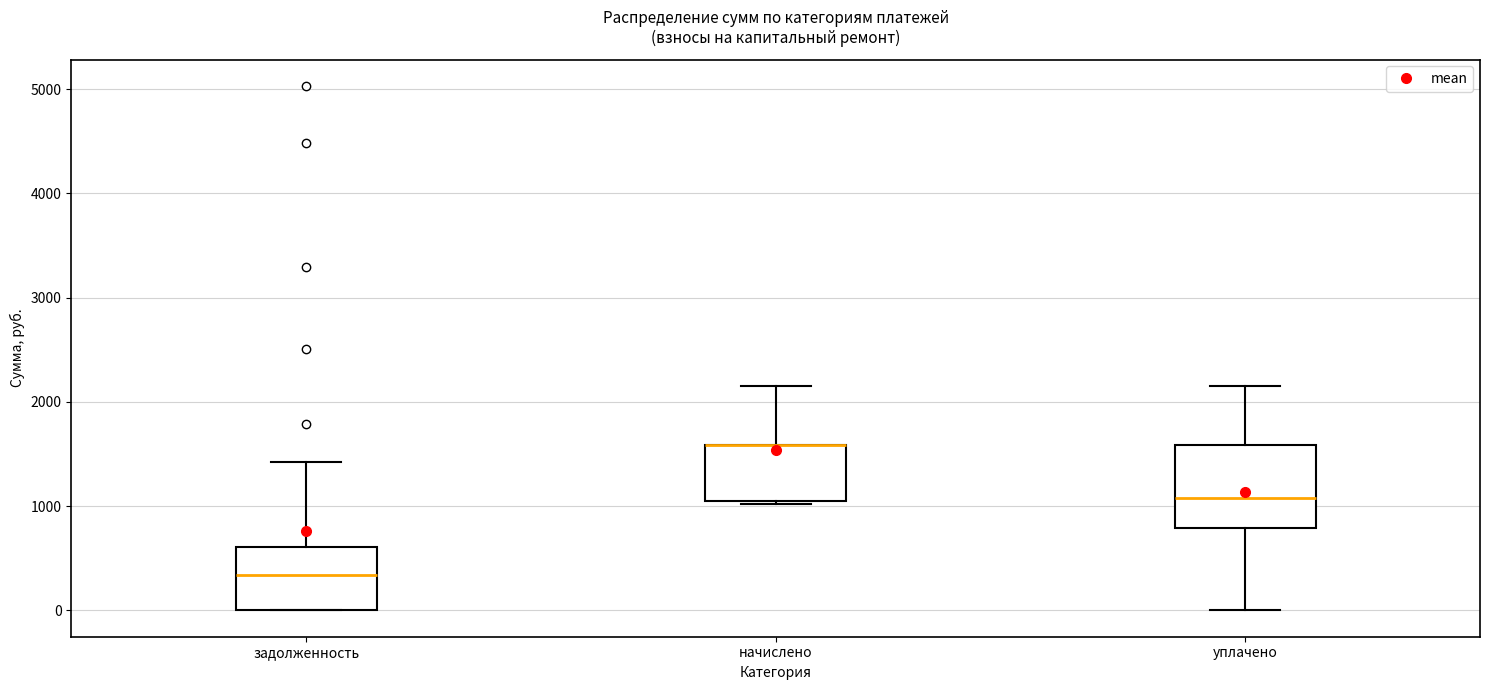

Where is the upper edge of the box for начислено on the y-axis? The values are not printed on the chart, so give them approximately, as read against the axis.

1600